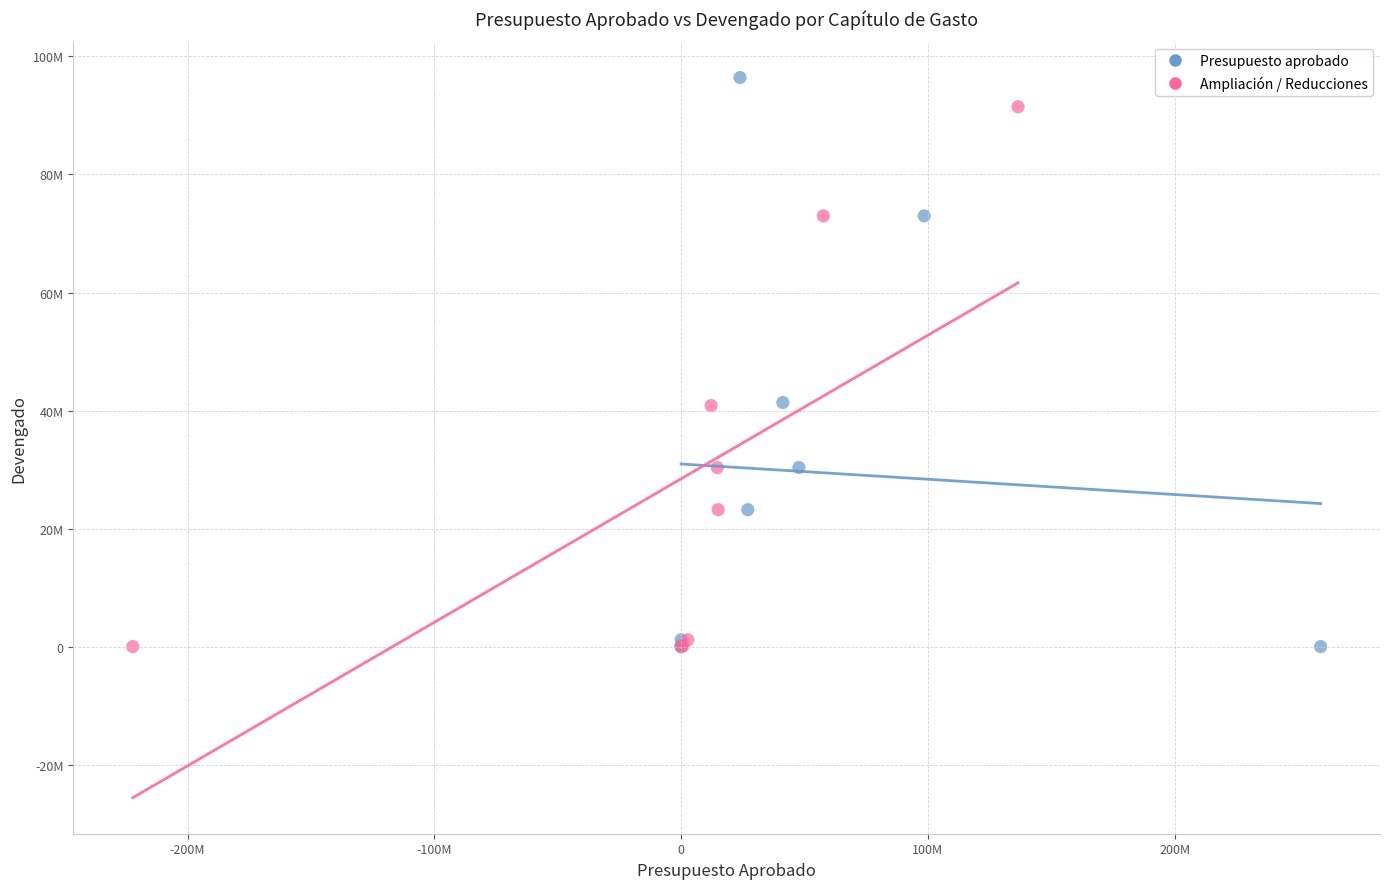

Which series reaches the maximum Y coordinate?

Presupuesto aprobado